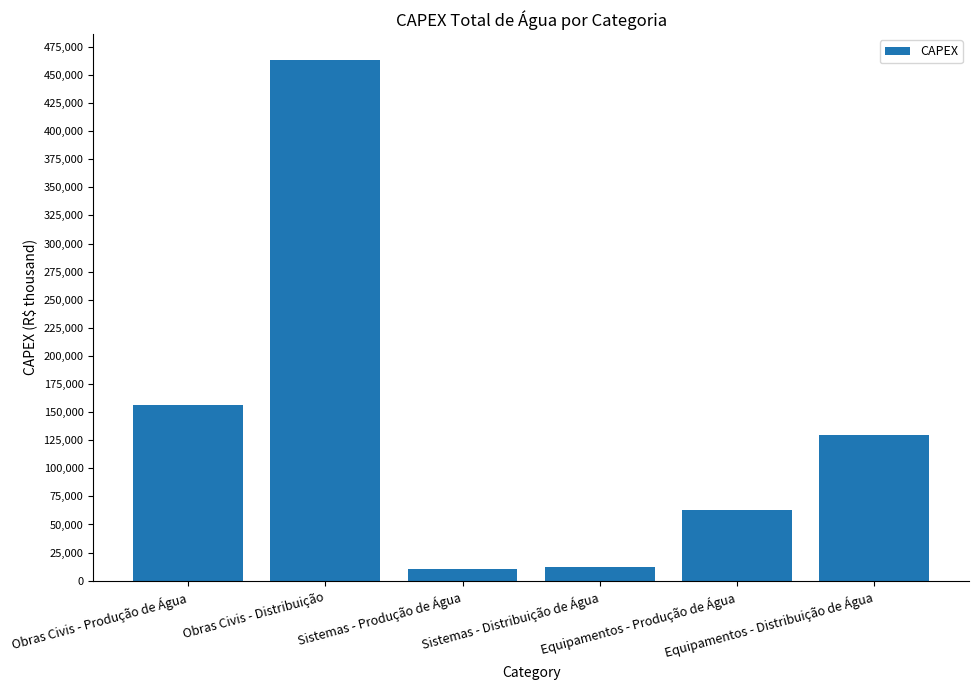

What is the difference between the maximum and minimum values?

453086